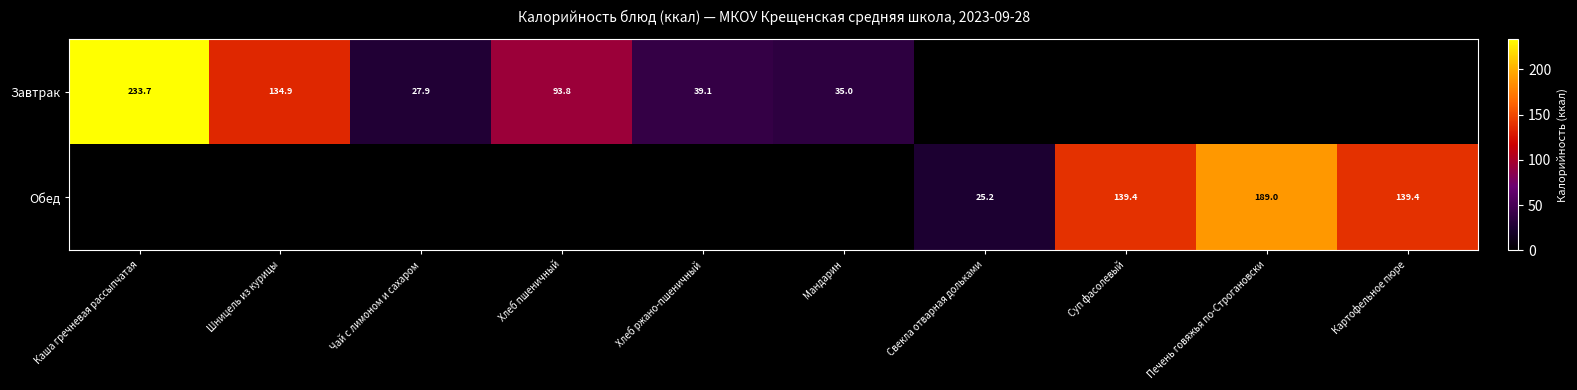

What is the difference between the Завтрак values at Хлеб ржано-пшеничный and Чай с лимоном и сахаром?

11.2